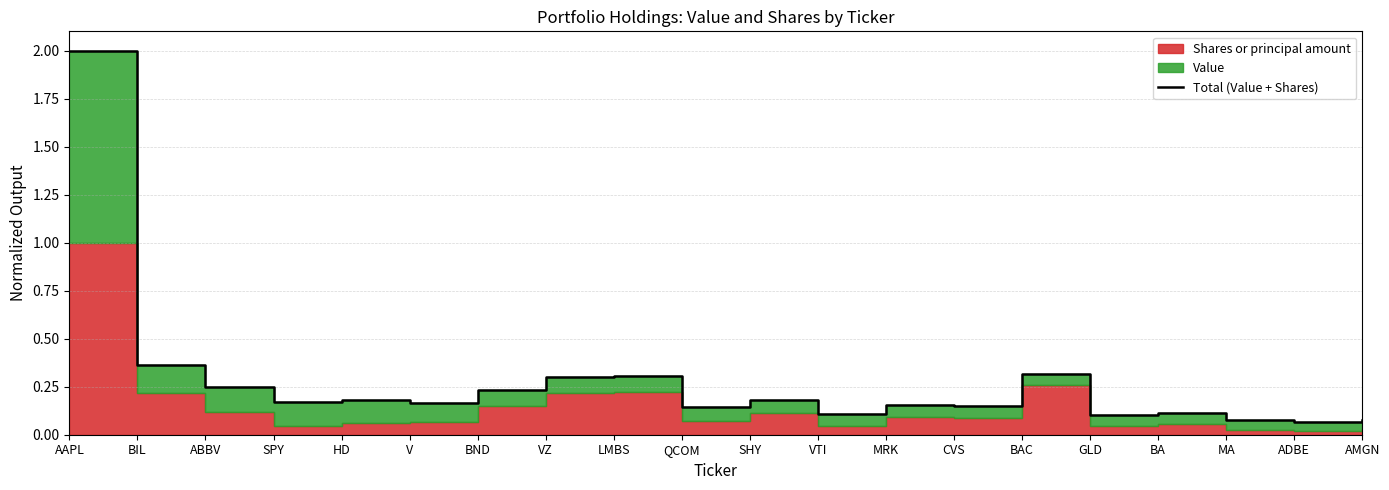

The value at BAC is 0.1. True or false?

False